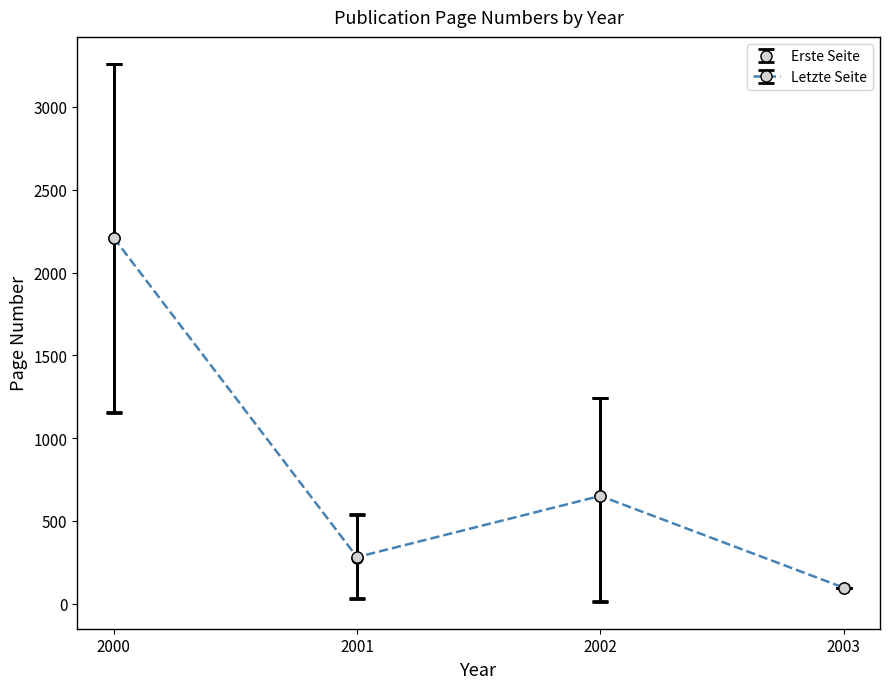

Between 2001 and 2002, which series saw the biggest shift?

Erste Seite